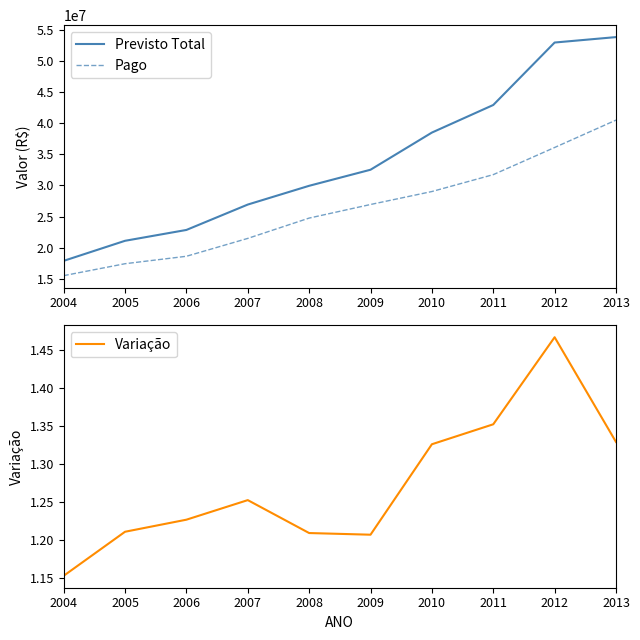

Between 2005 and 2009, which is larger?

2009